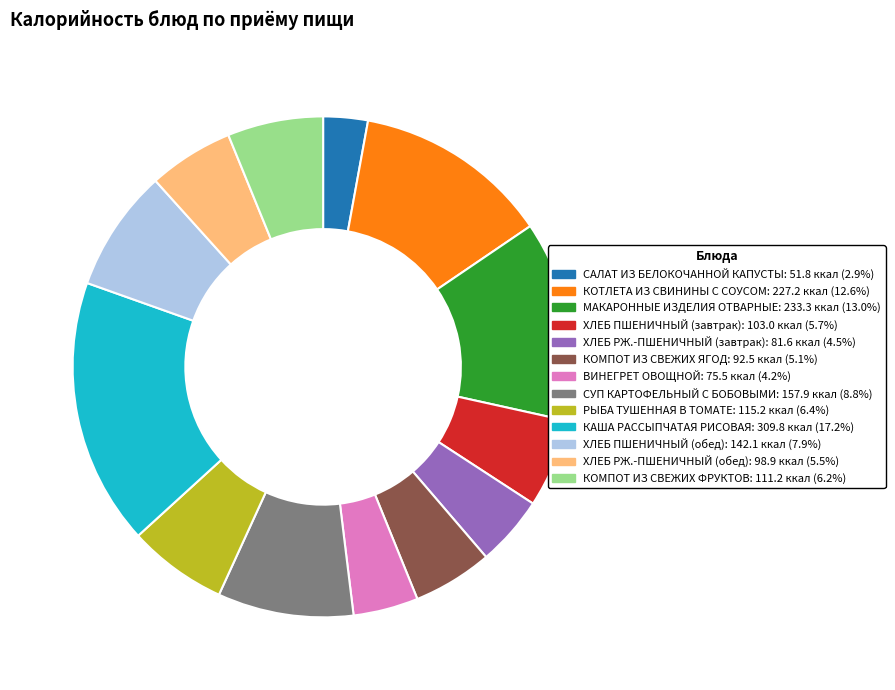

Does any single category account for the majority?

No